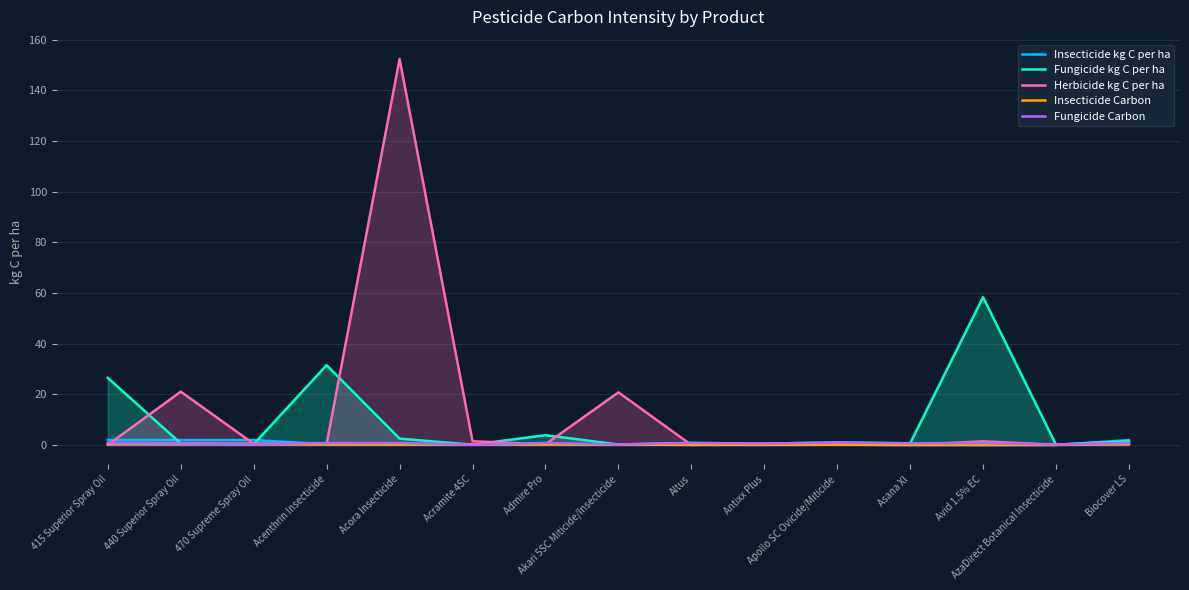

Count the number of data series in this chart.

5